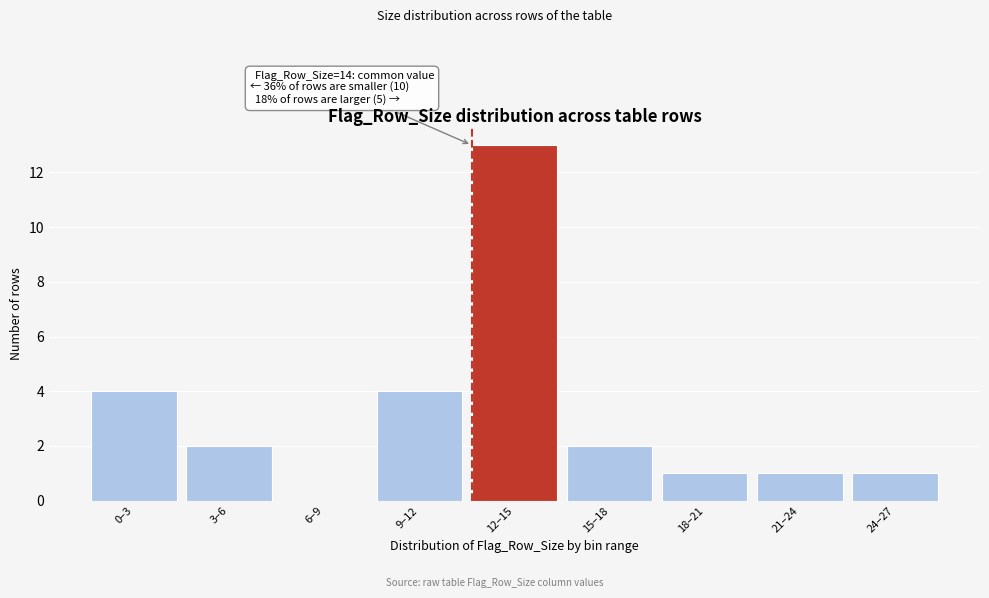

Reading left to right, list all the values displayed in this chart.

0–3=4	3–6=2	6–9=0	9–12=4	12–15=13	15–18=2	18–21=1	21–24=1	24–27=1